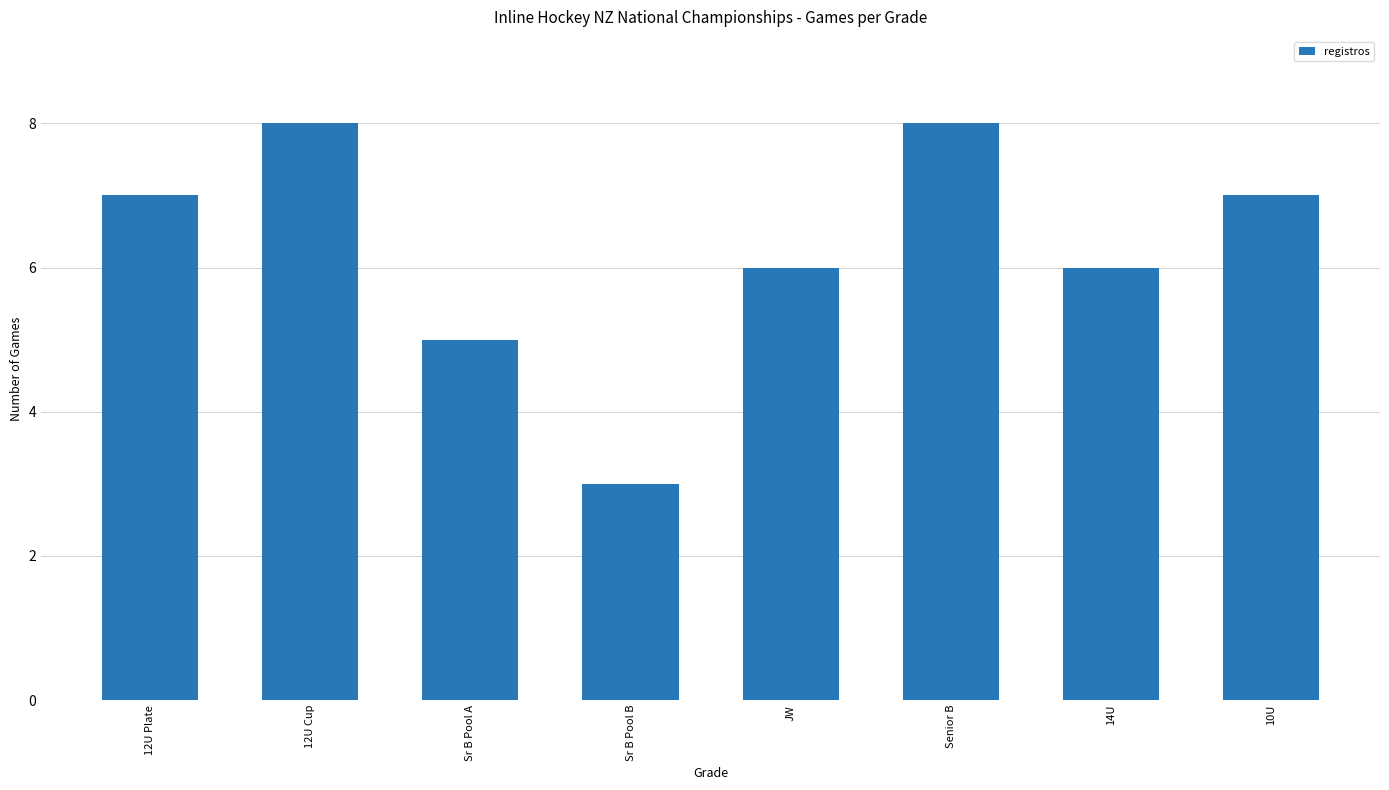

What is the ratio of the value at Senior B to the value at 12U Plate?

1.1